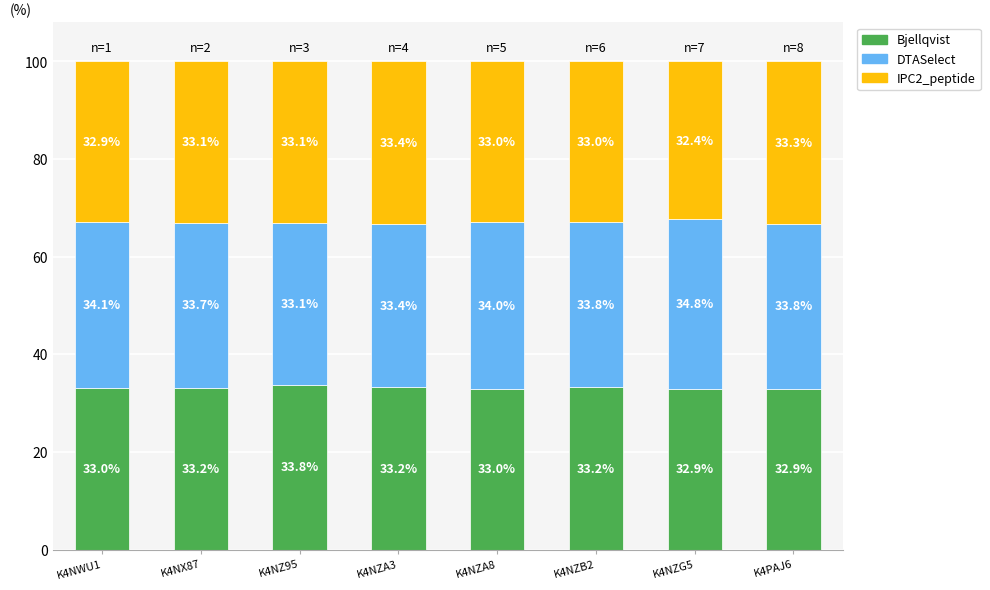

What is the maximum value for Bjellqvist?

33.8